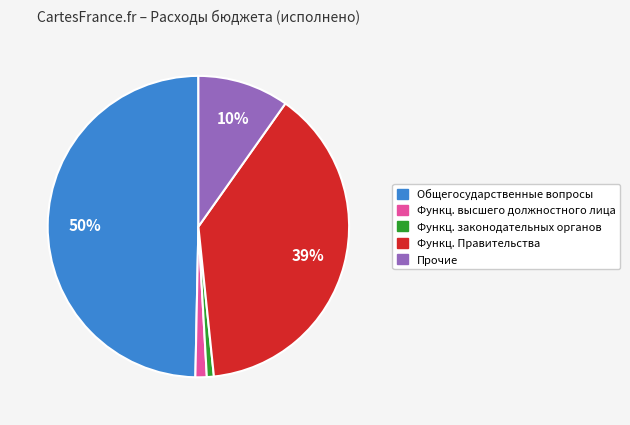

To the nearest percent, what is the difference between the largest and smallest slice percentages?

49%